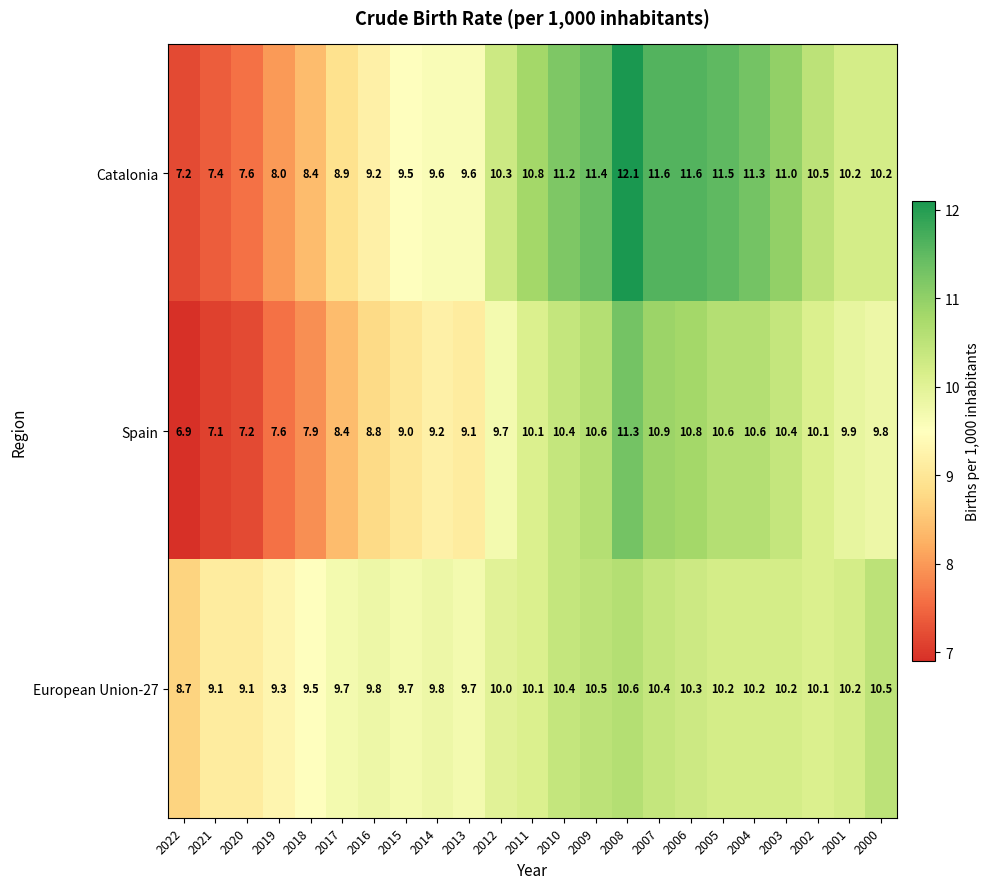

What is the smallest value displayed?

6.9